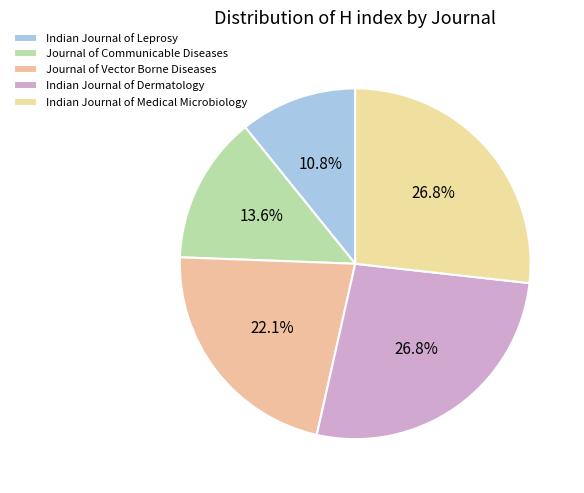

To the nearest percent, what is the difference between the largest and smallest slice percentages?

16%